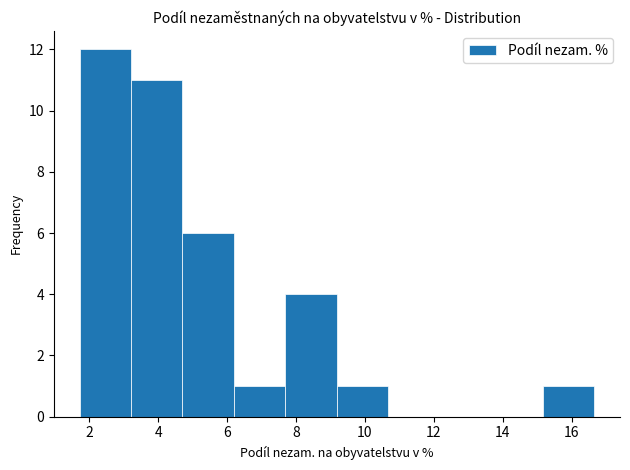

Over which range of the x-axis is the bar tallest?

1.8 to 3.2